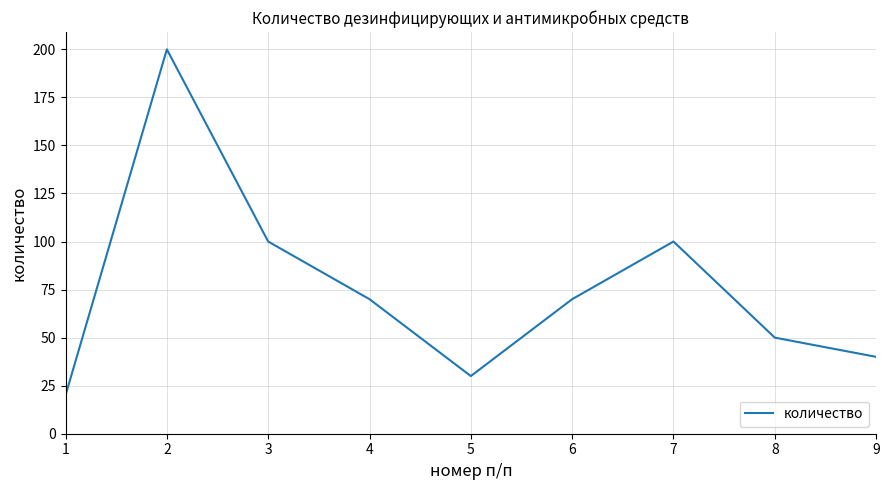

Is it true that the value at 3 is 60?

False